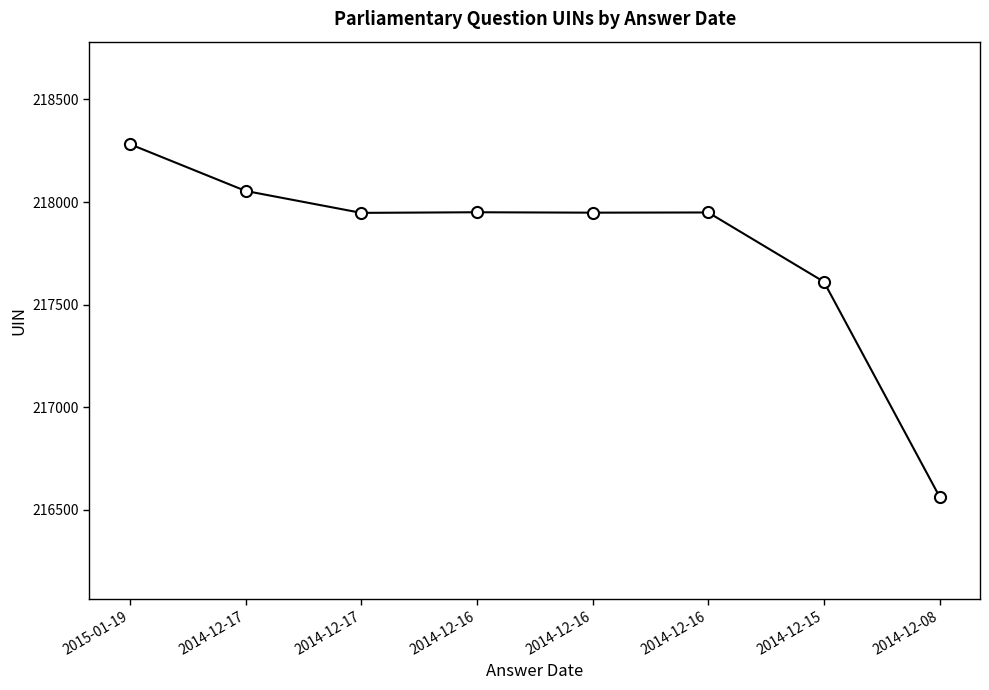

Is it true that the value at 2014-12-16 is 305130?

False